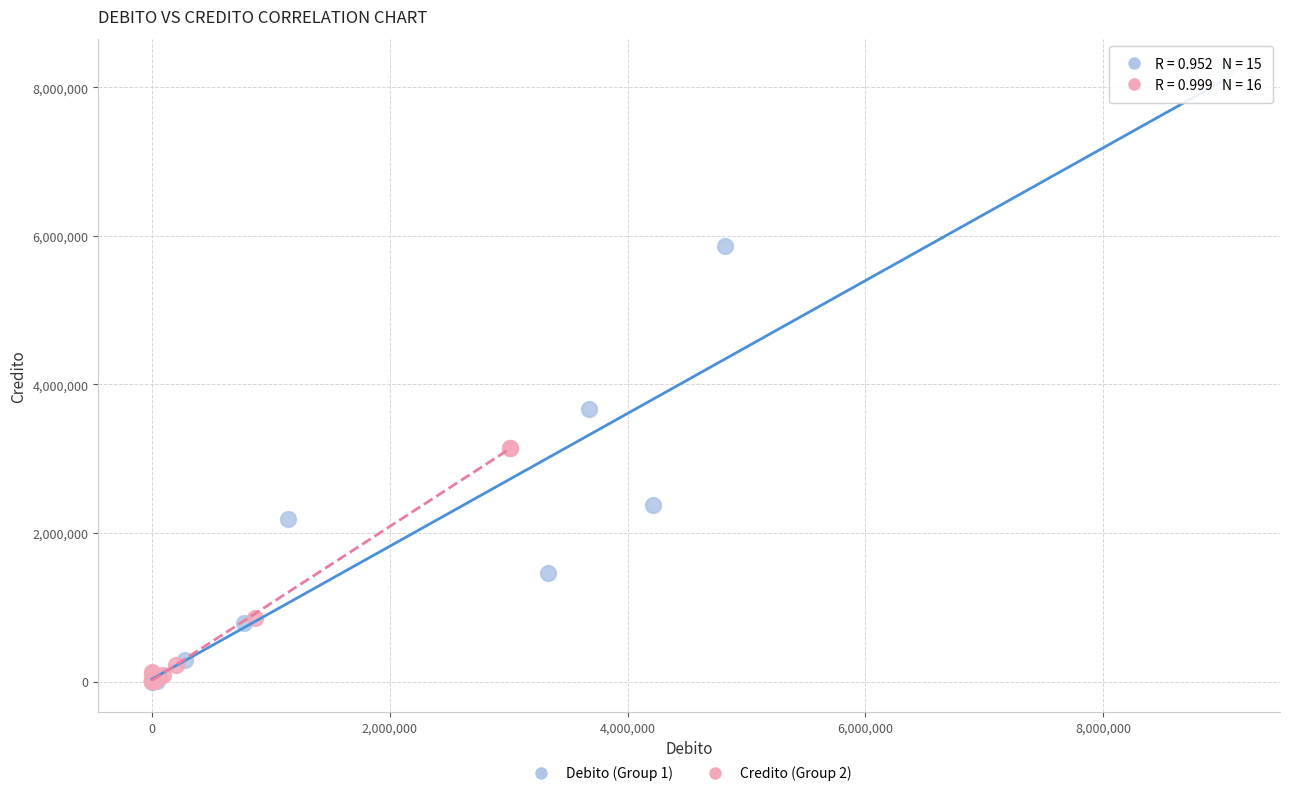

What are all the series names shown in the legend?

Debito (Group 1), Credito (Group 2)